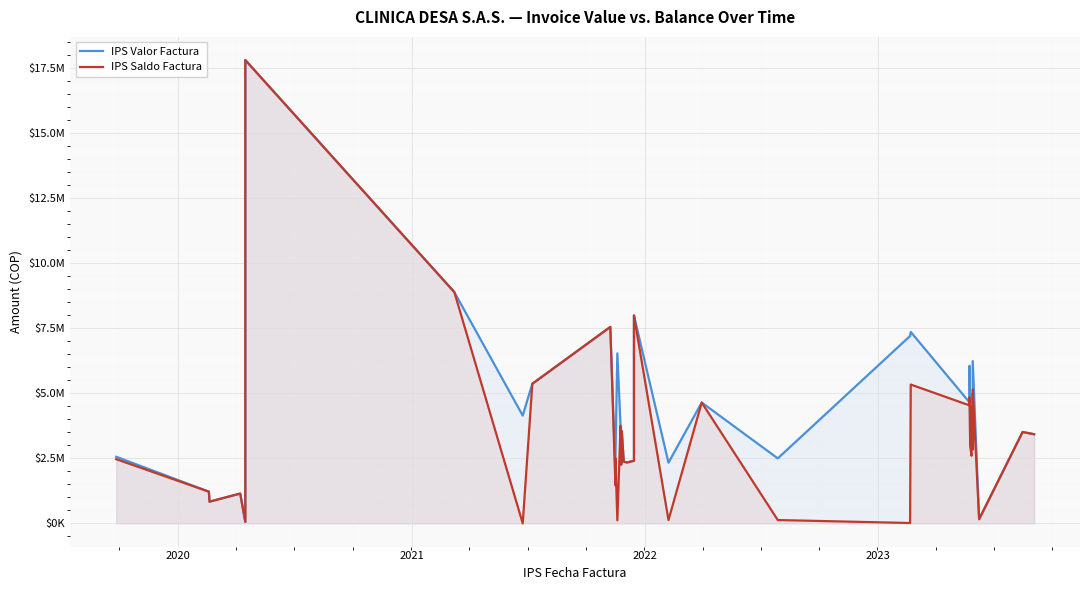

Does the chart display data point markers on the line(s)?

No